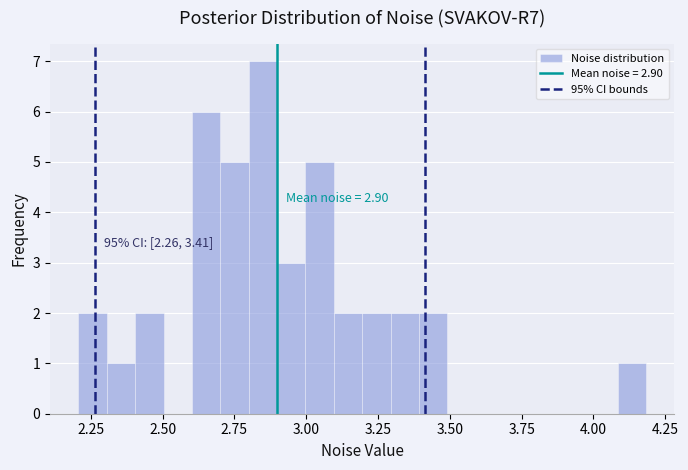

Around what value on the x-axis is the tallest bar? Give the approximate position of its centre, as read against the axis.

2.85